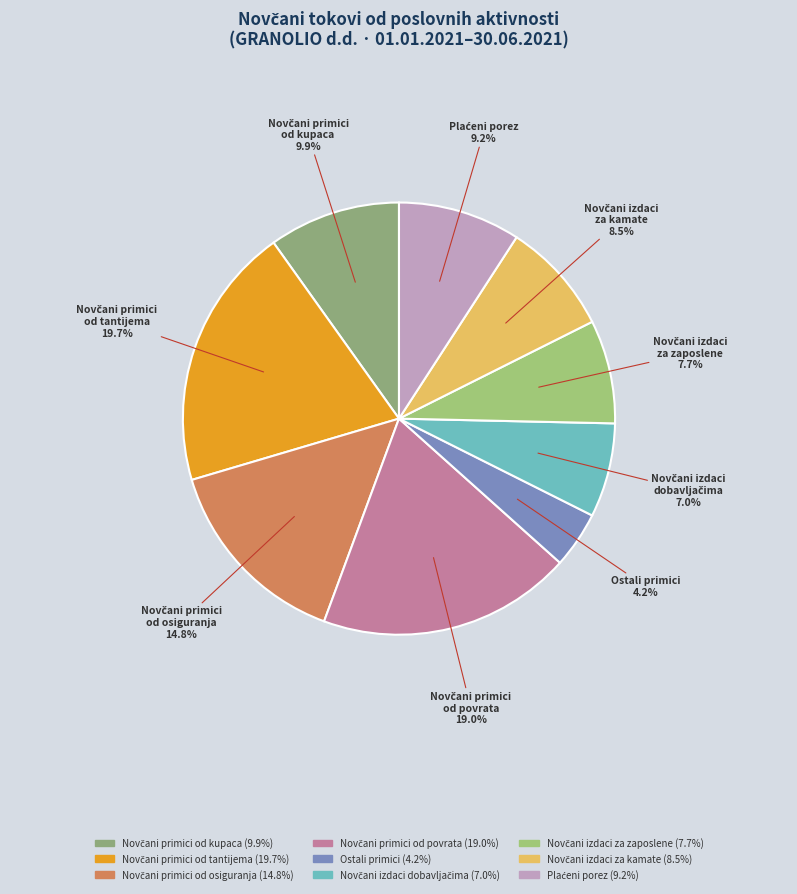

How many segments does this pie chart have?

9